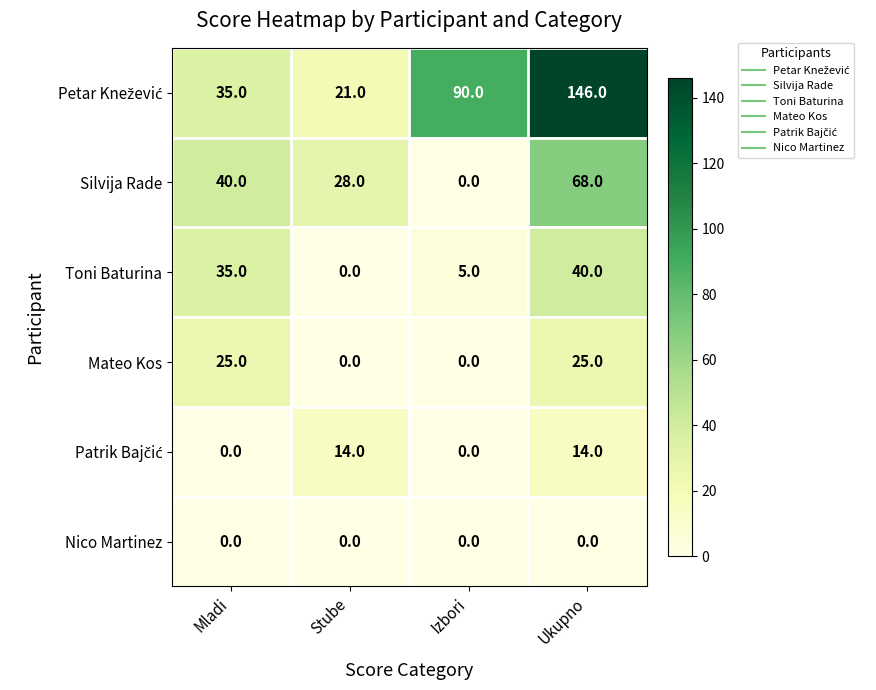

The Nico Martinez series shows 0 at Izbori. True or false?

True